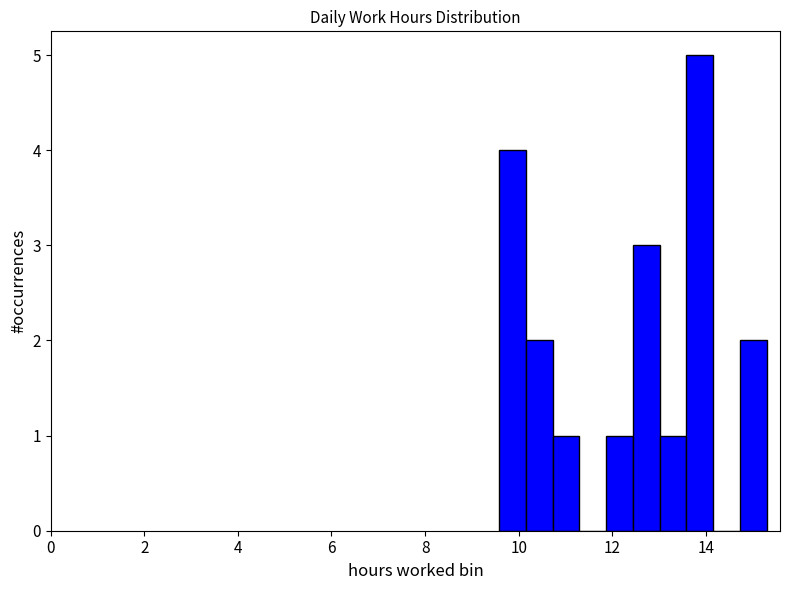

Read against the x-axis, roughly where is the centre of the tallest bar?

13.8